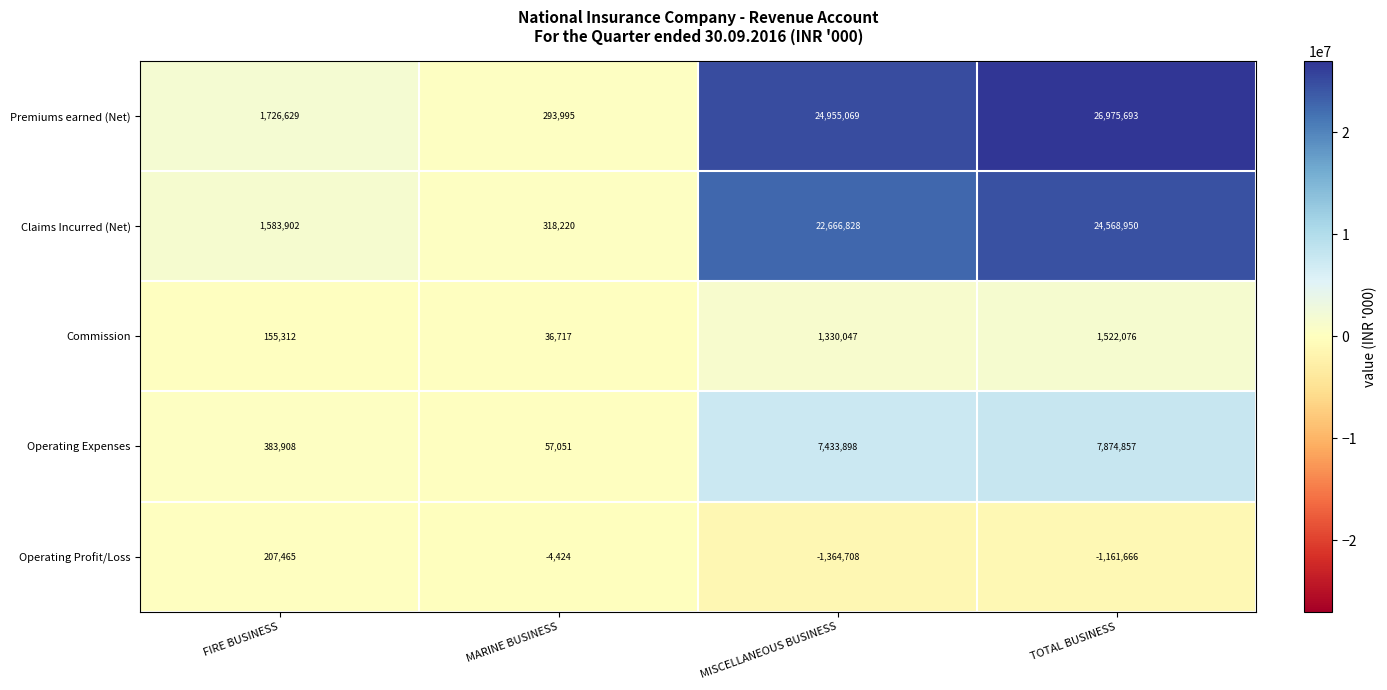

At which label is Commission closest to 779396?

MISCELLANEOUS BUSINESS